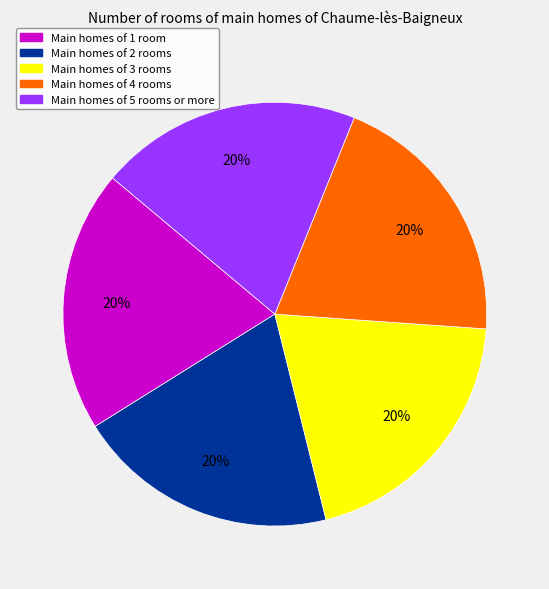

Count the number of slices in the pie.

5